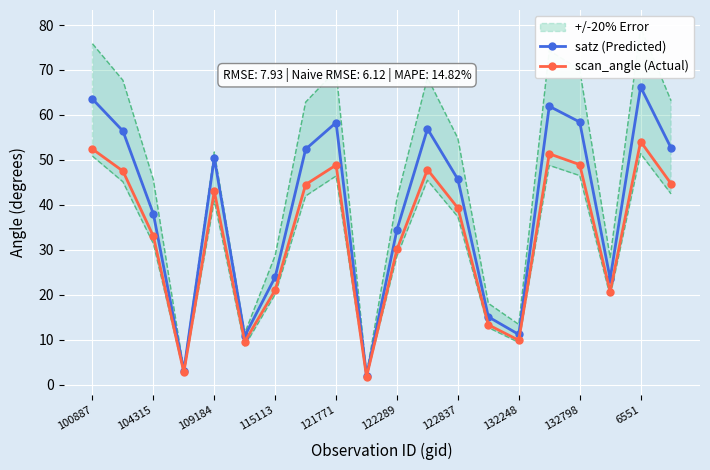

How many distinct data groups are displayed?

2